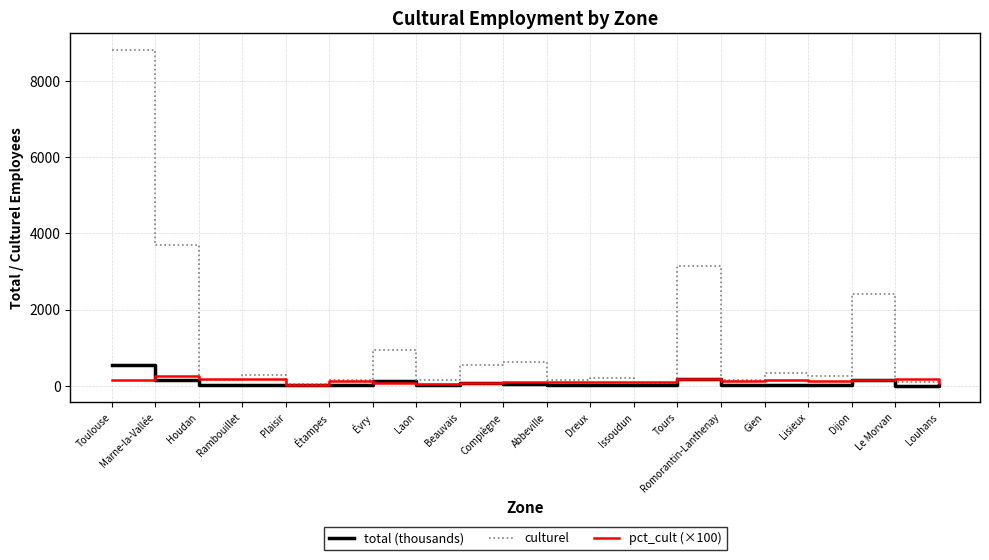

List the series in order of their peak value, lowest first.

pct_cult (×100), total (thousands), culturel